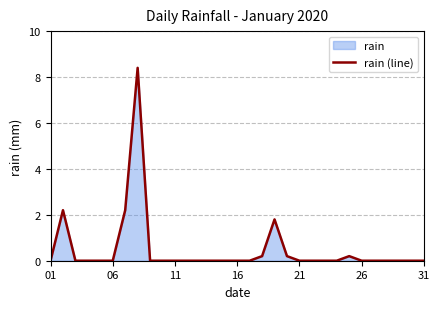

The chart shows a value of 3.8 at 31. True or false?

False